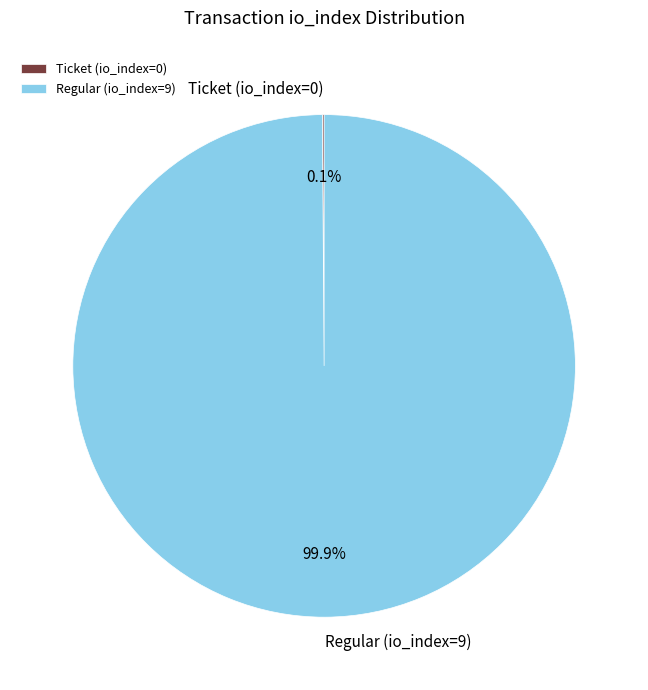

Which category has the biggest portion of the pie?

Regular (io_index=9)